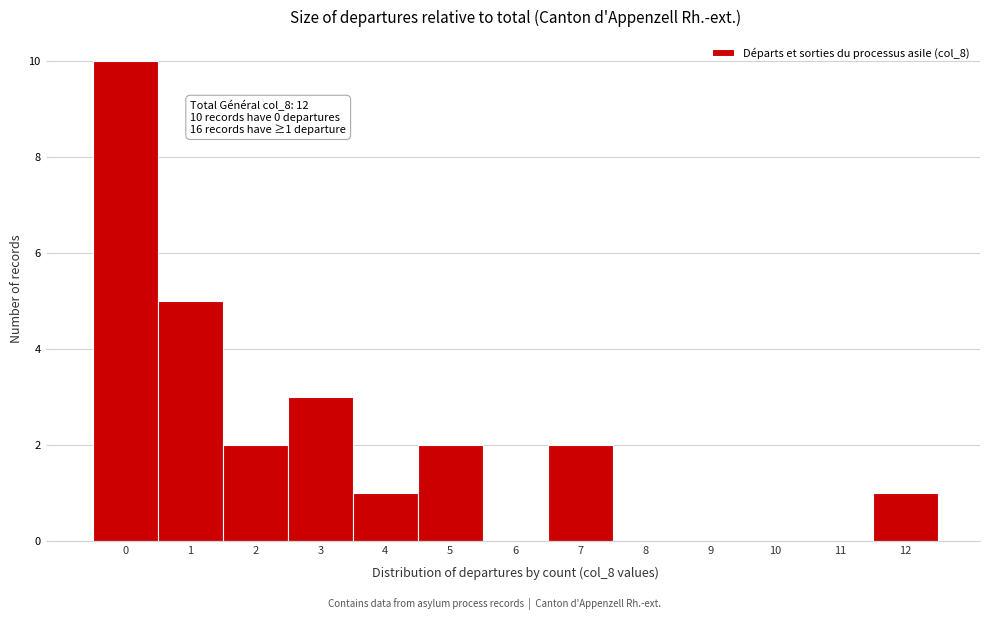

Reading left to right, extract all data points from this chart.

0=10	1=5	2=2	3=3	4=1	5=2	6=0	7=2	8=0	9=0	10=0	11=0	12=1